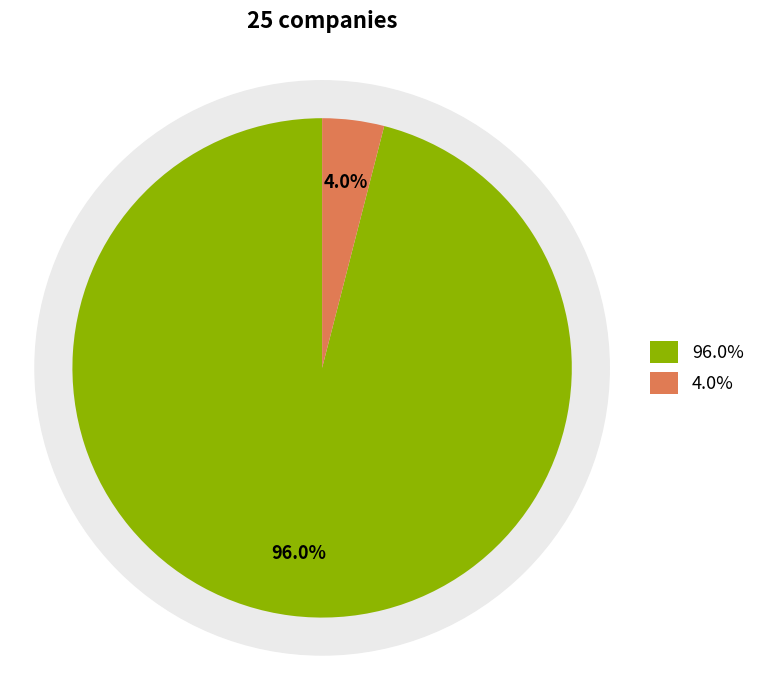

Does any single category account for the majority?

Yes